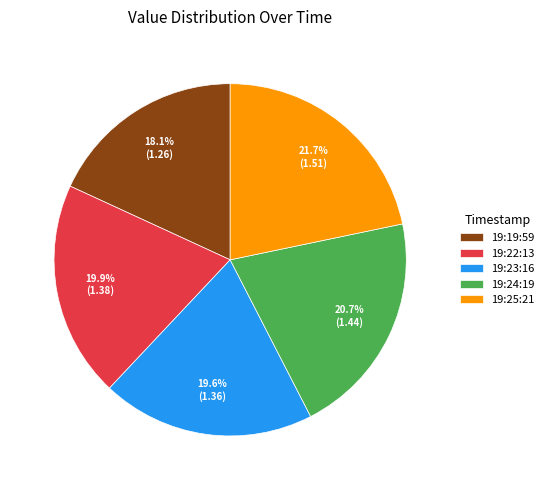

What portion of the pie excludes 19:22:13?

80.1%